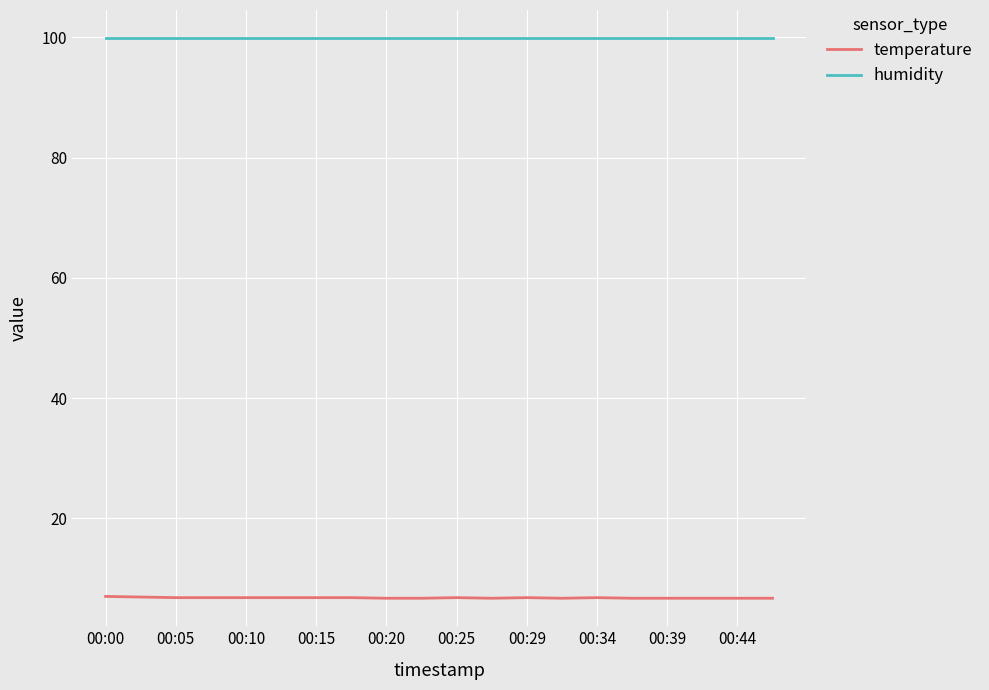

How many distinct data groups are displayed?

2